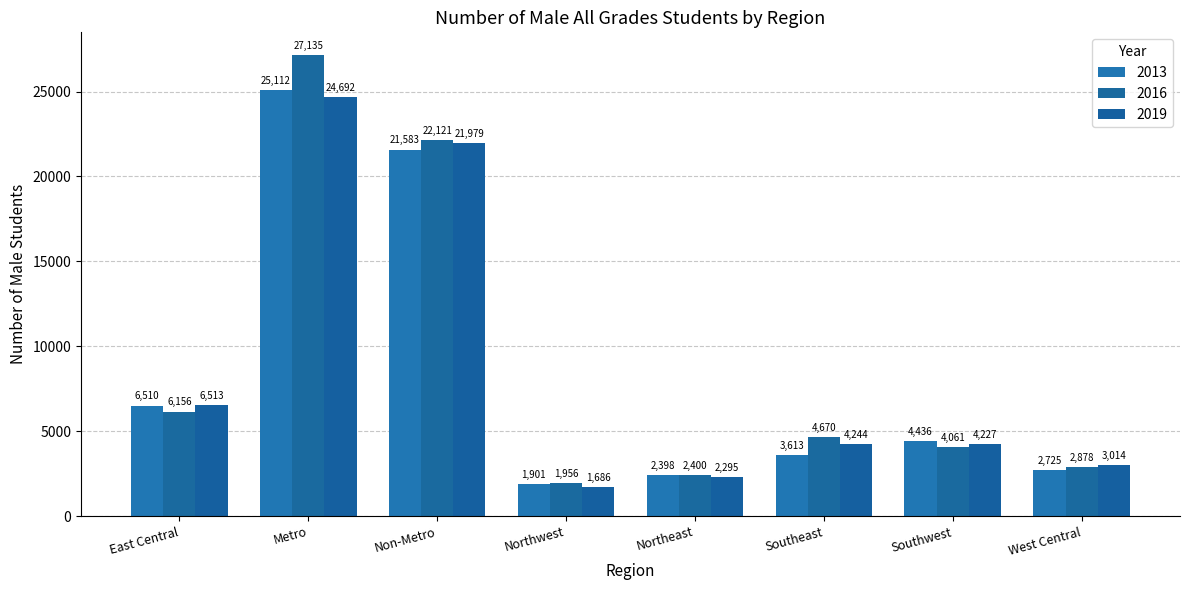

List the labels in order of 2013 value, smallest first.

Northwest, Northeast, West Central, Southeast, Southwest, East Central, Non-Metro, Metro